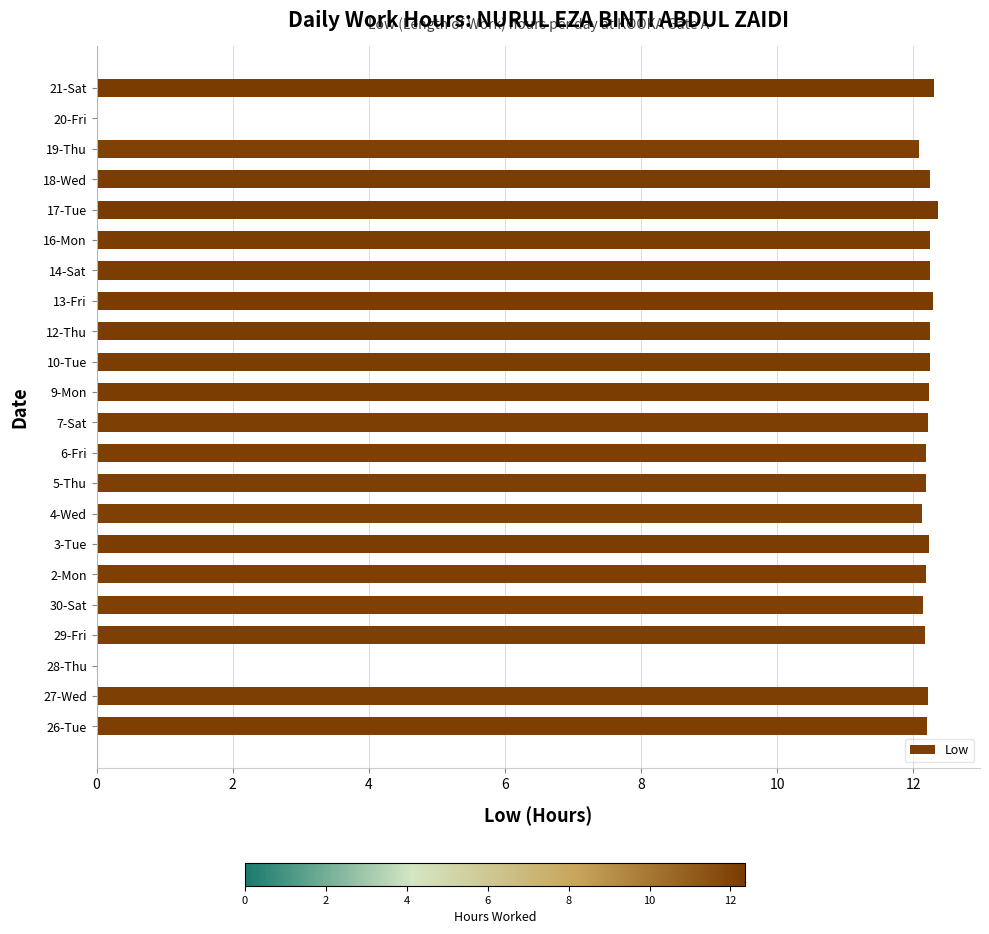

Approximately how many times larger is the value at 6-Fri compared to 12-Thu?

1.0